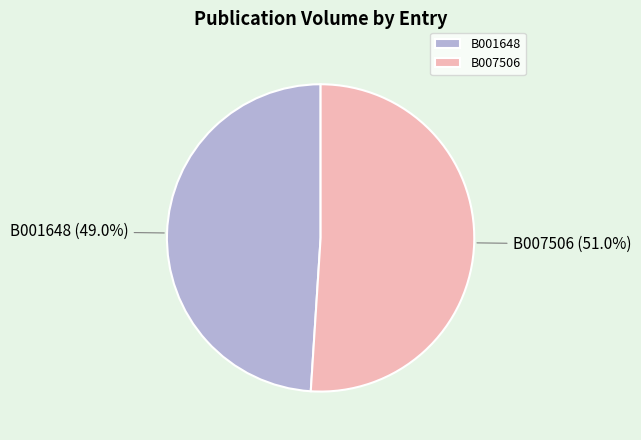

To the nearest percent, what is the difference between the largest and smallest slice percentages?

2%